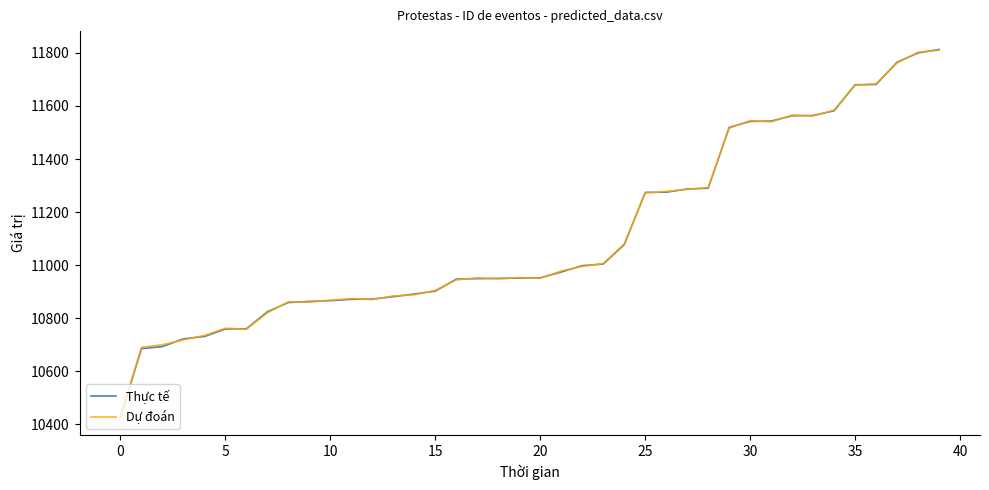

Does the chart have visible grid lines?

No